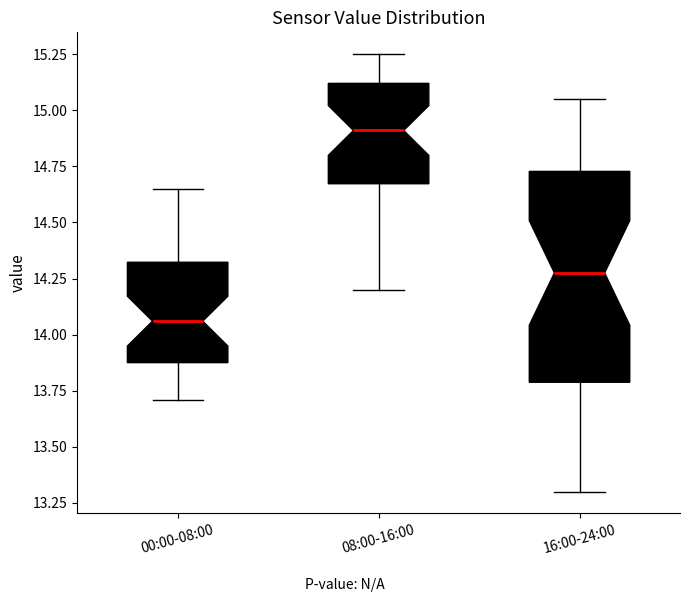

Which box's median line is the highest?

08:00-16:00